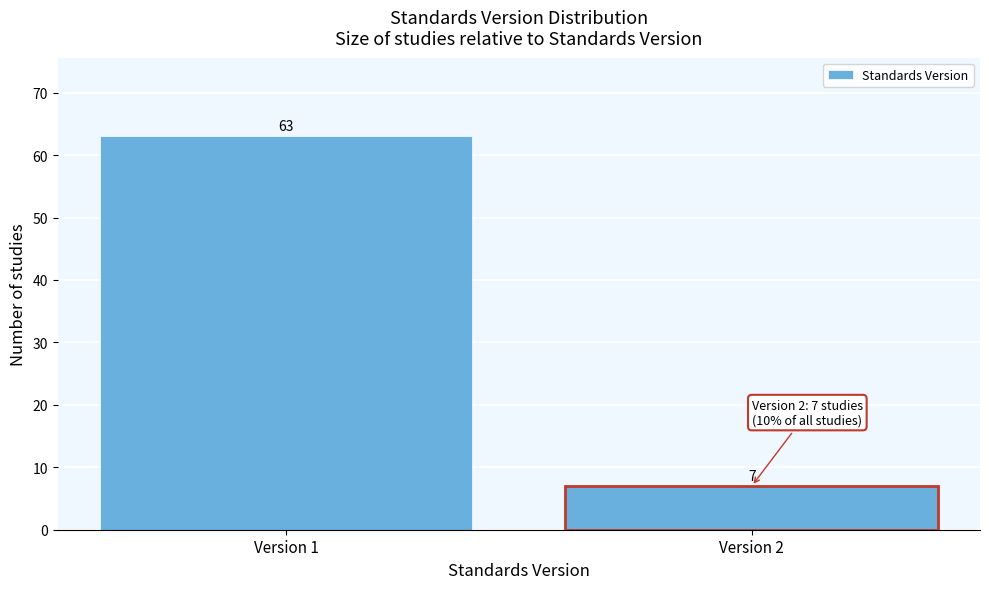

Reading left to right, what are all the values shown in this chart?

63	7